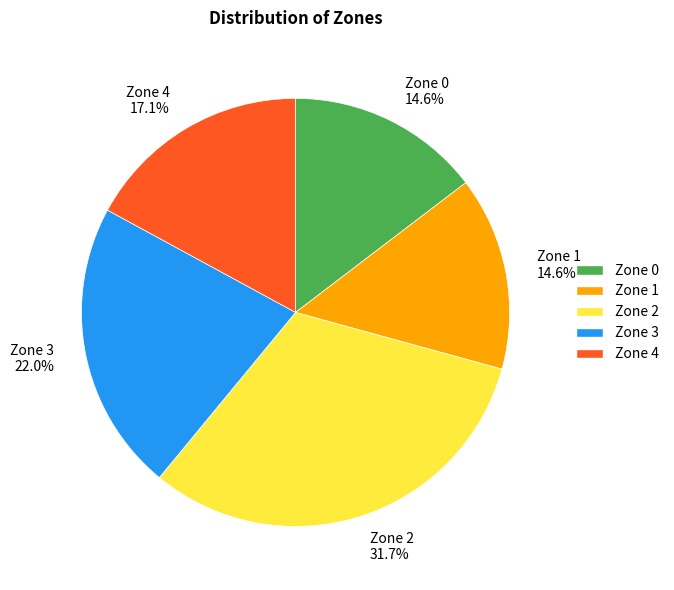

What is the largest slice in the pie chart?

Zone 2